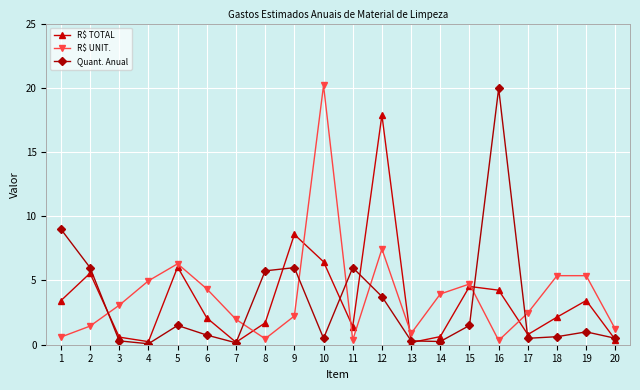

Read the R$ TOTAL value at 4.

0.2